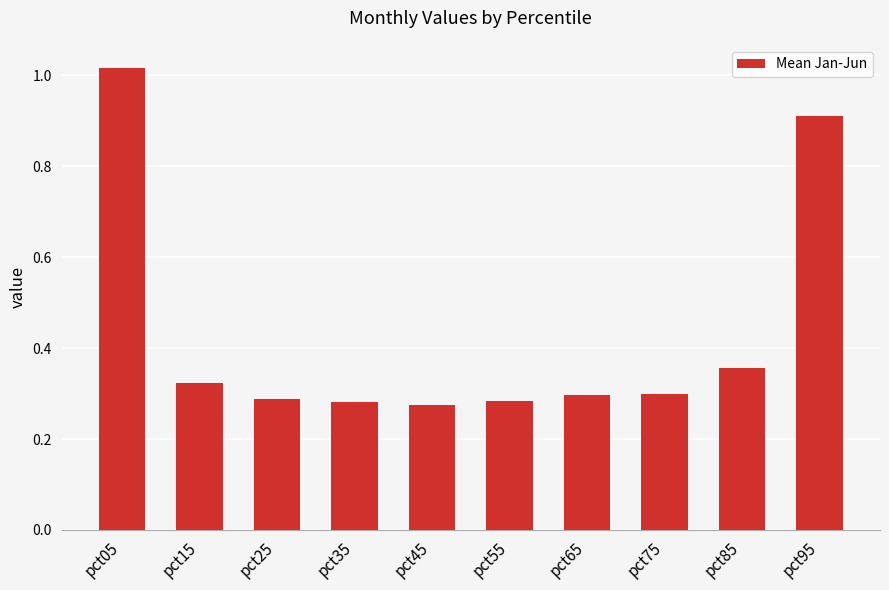

At which category does the chart reach its peak across all series?

pct05